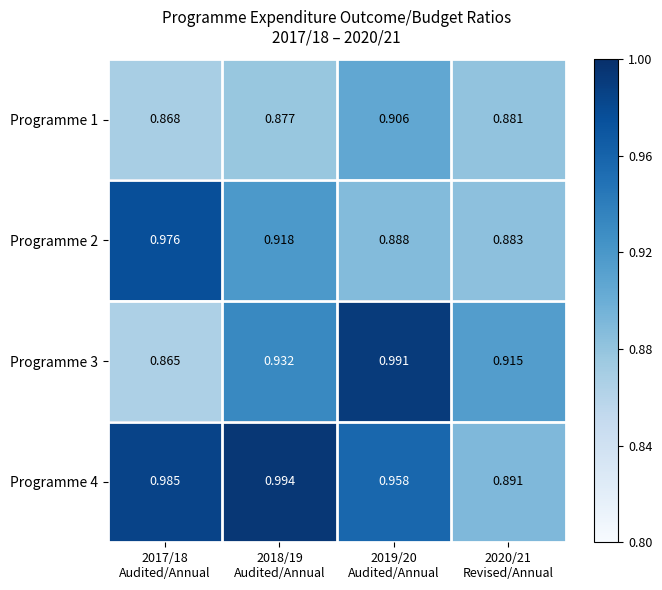

How many series are shown in this chart?

4